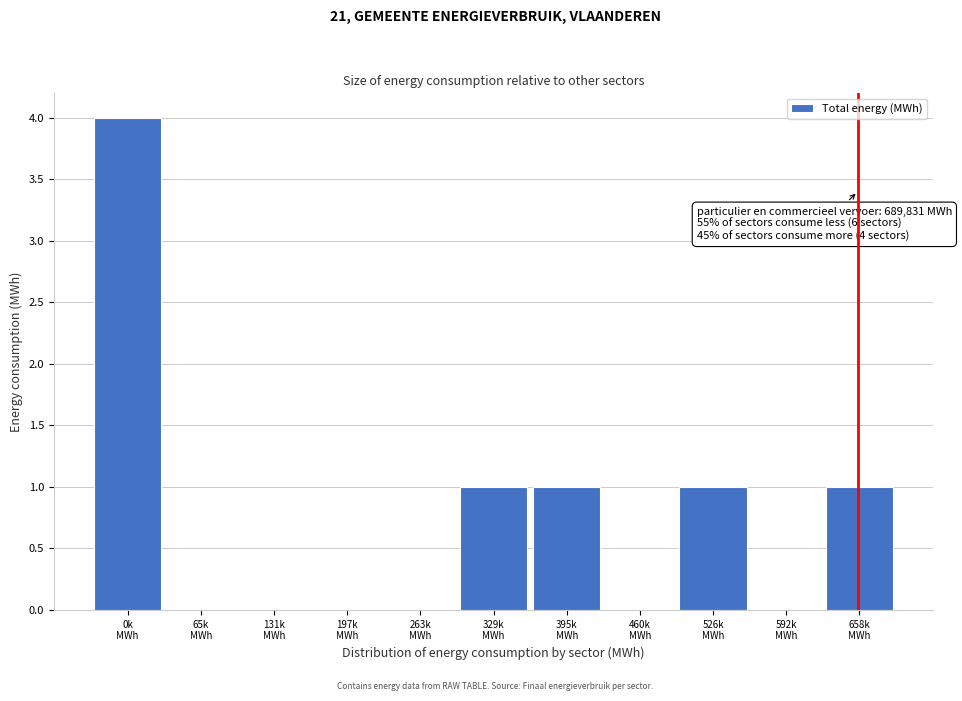

What is the sum of all values?

8